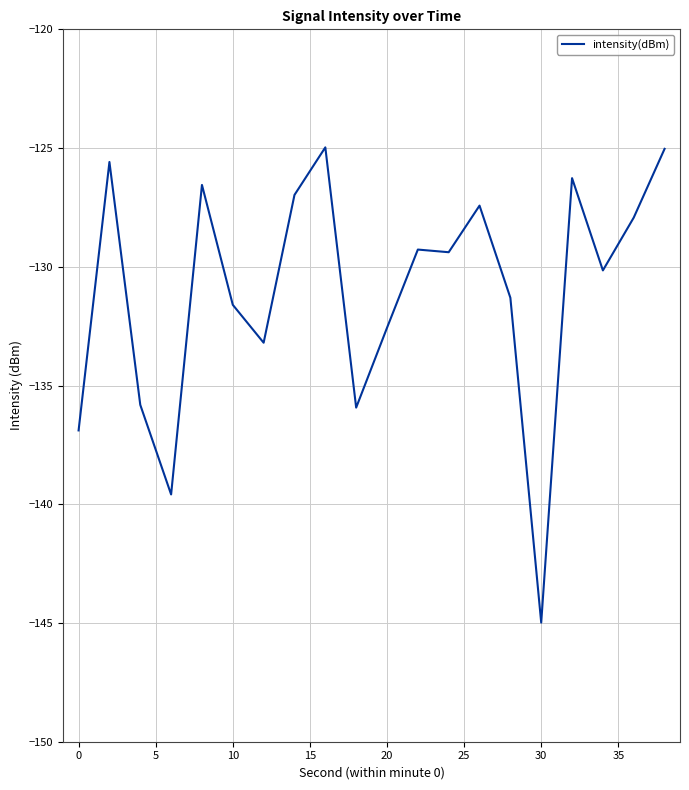

What is the average value?

-131.1